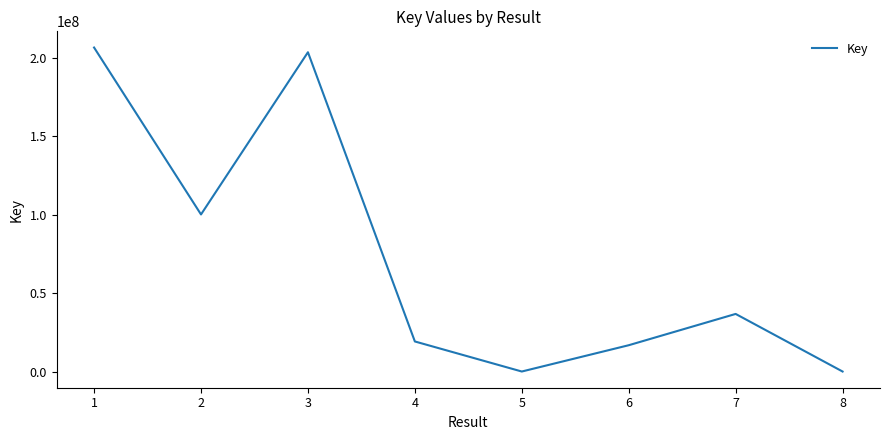

What is the ratio of the value at 6 to the value at 4?

0.9